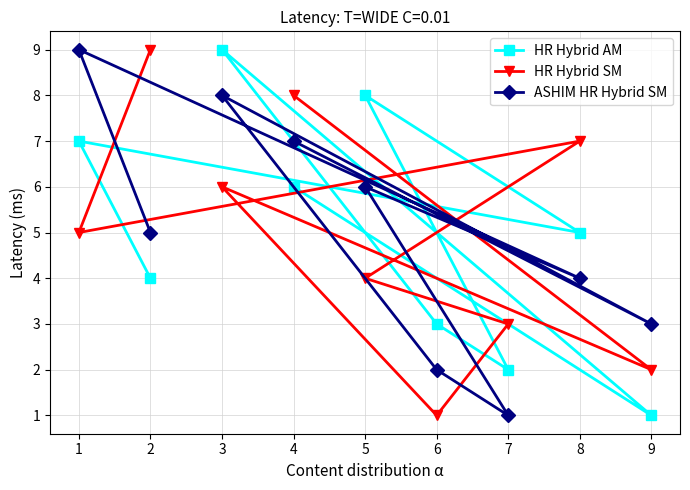

The value of HR Hybrid SM at 5 is 3. True or false?

False